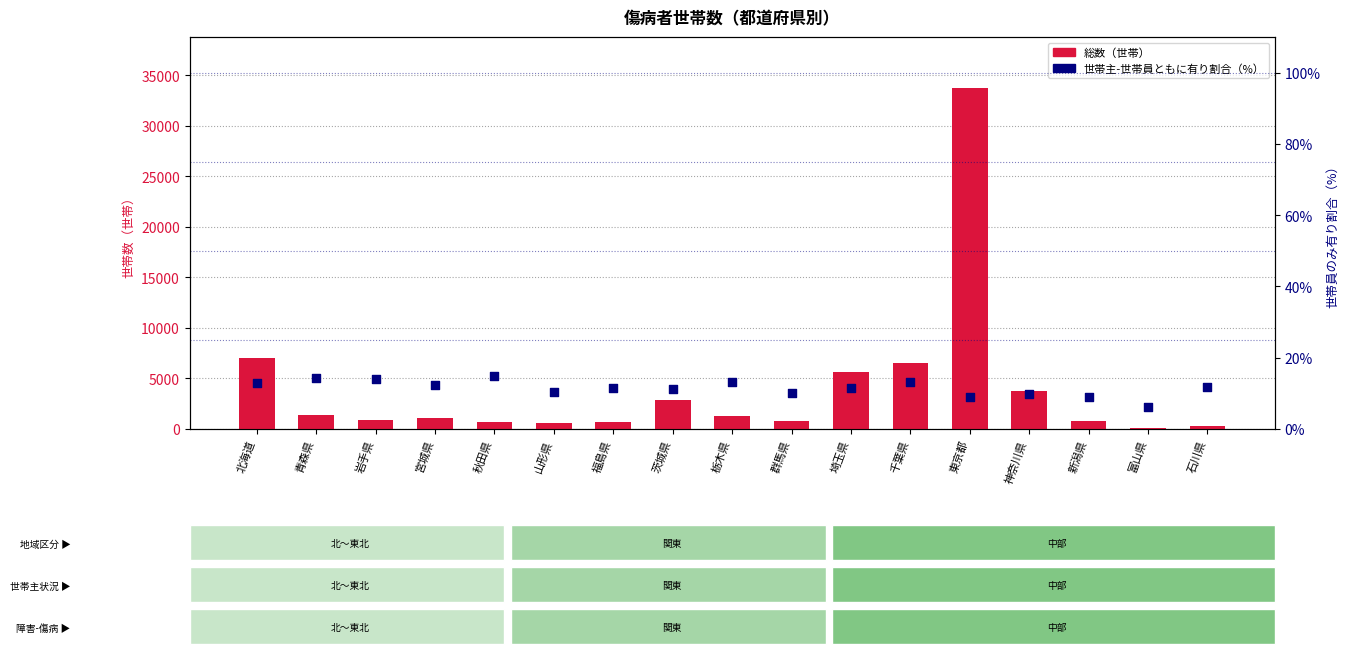

Which series has the largest total across all categories?

総数（世帯）